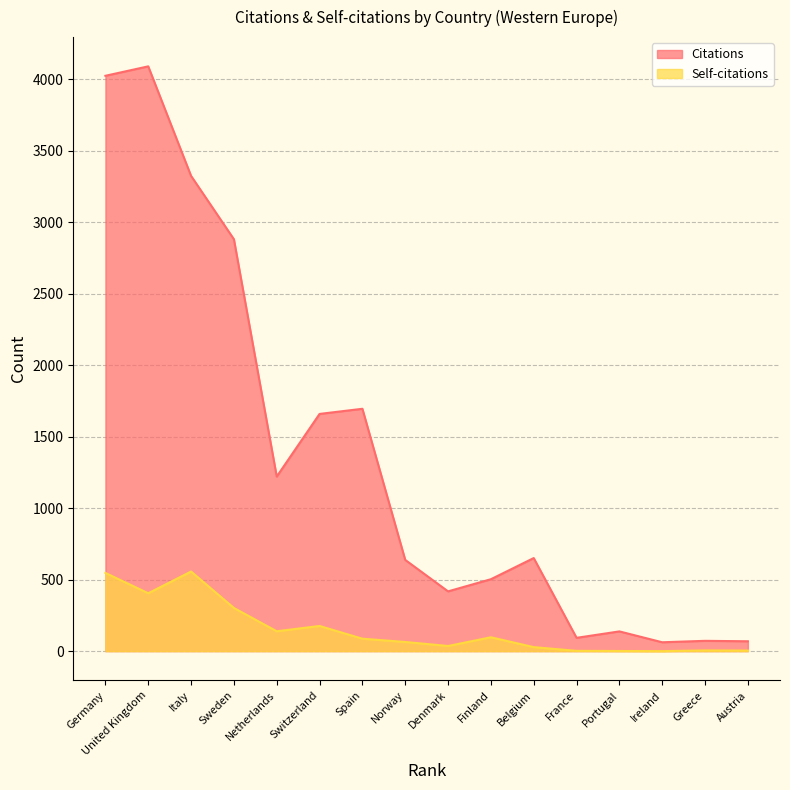

Where is the first local minimum for Self-citations?

United Kingdom